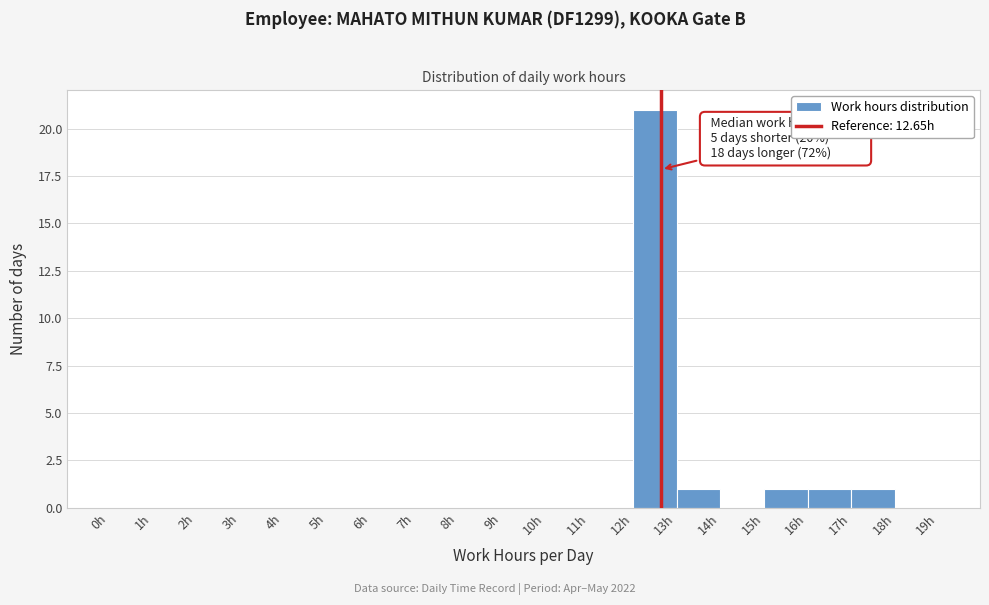

Which range on the x-axis has the tallest bar?

12 to 13